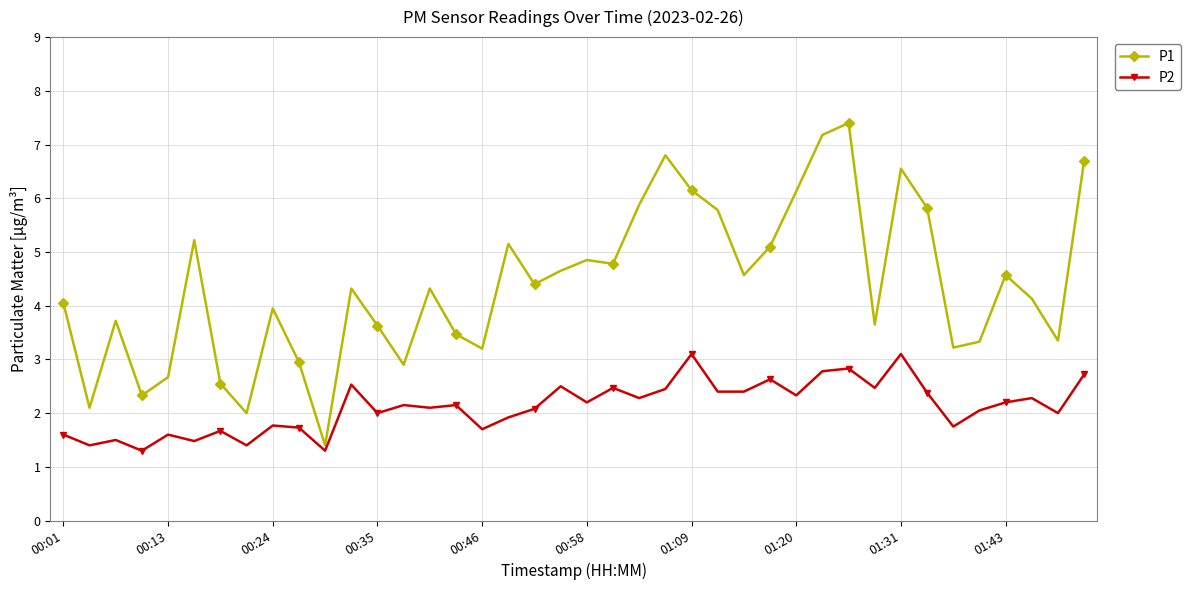

True or false: P2 has more than 1 points higher than both neighbors.

True